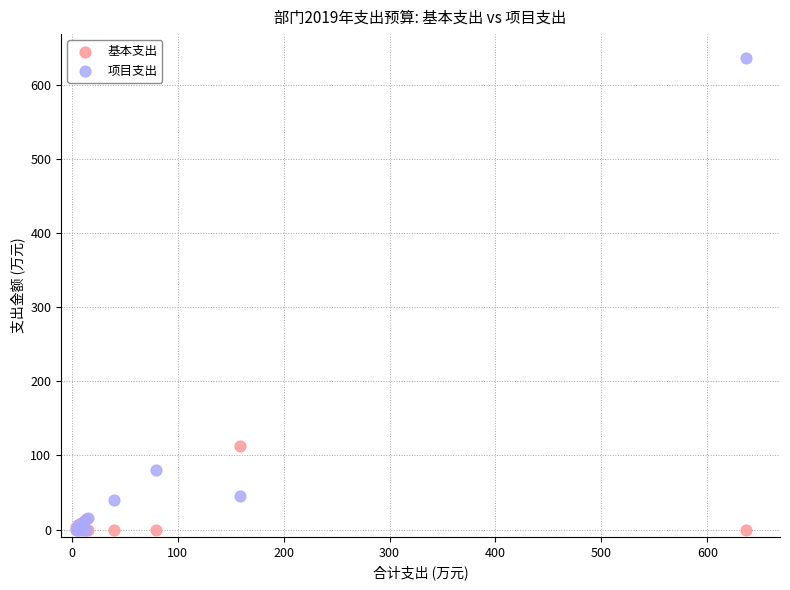

Across all series, what Y value is closest to 318?

113.3